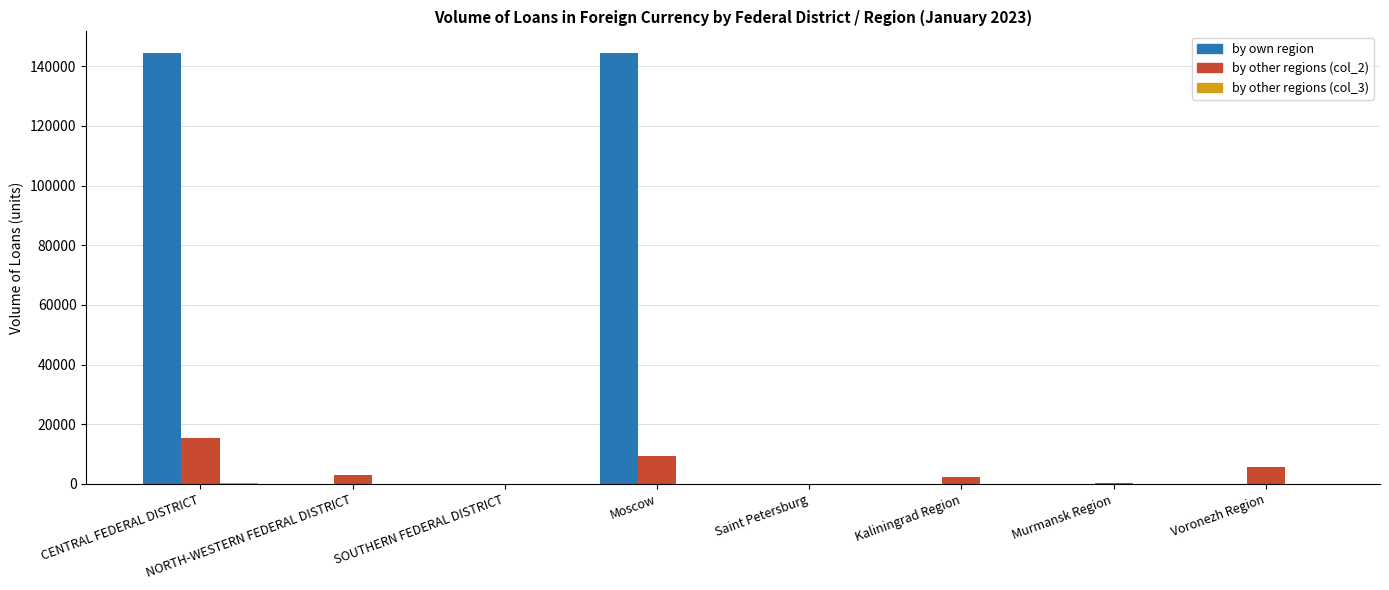

What is the greatest value displayed?

144428